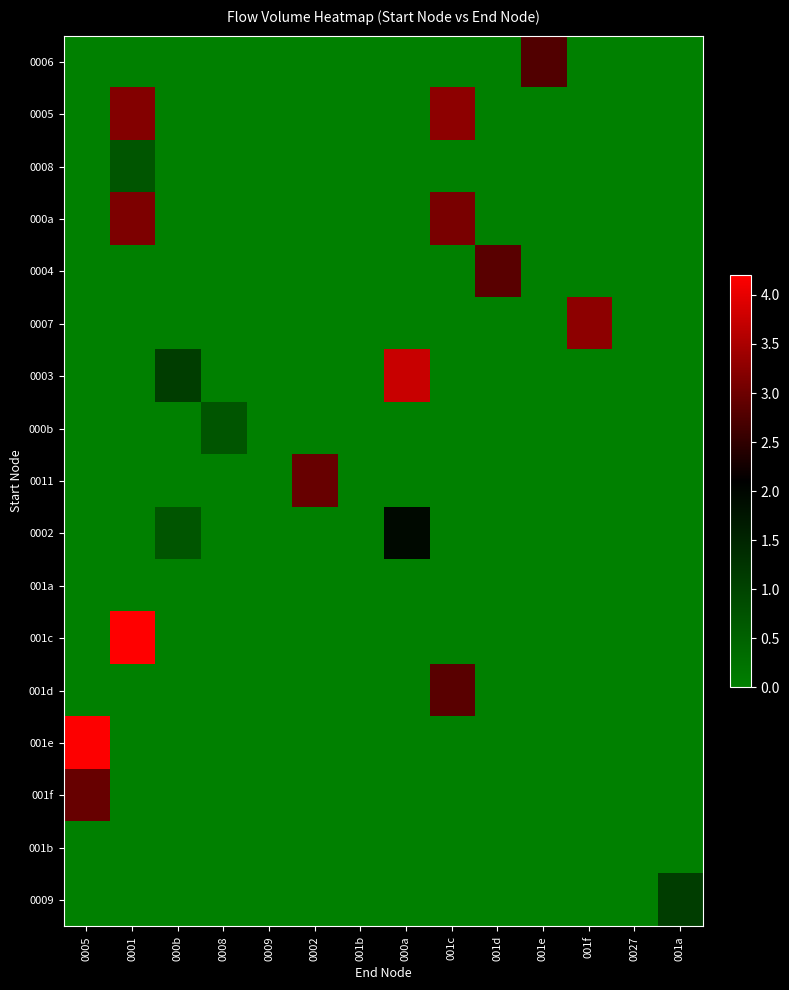

Reading left to right, extract all data points from this chart.

0006: 0005=0.0	0001=0.0	000b=0.0	0008=0.0	0009=0.0	0002=0.0	001b=0.0	000a=0.0	001c=0.0	001d=0.0	001e=2.8	001f=0.0	0027=0.0	001a=0.0
0005: 0005=0.0	0001=3.2	000b=0.0	0008=0.0	0009=0.0	0002=0.0	001b=0.0	000a=0.0	001c=3.3	001d=0.0	001e=0.0	001f=0.0	0027=0.0	001a=0.0
0008: 0005=0.0	0001=0.7	000b=0.0	0008=0.0	0009=0.0	0002=0.0	001b=0.0	000a=0.0	001c=0.0	001d=0.0	001e=0.0	001f=0.0	0027=0.0	001a=0.0
000a: 0005=0.0	0001=3.1	000b=0.0	0008=0.0	0009=0.0	0002=0.0	001b=0.0	000a=0.0	001c=3.1	001d=0.0	001e=0.0	001f=0.0	0027=0.0	001a=0.0
0004: 0005=0.0	0001=0.0	000b=0.0	0008=0.0	0009=0.0	0002=0.0	001b=0.0	000a=0.0	001c=0.0	001d=2.8	001e=0.0	001f=0.0	0027=0.0	001a=0.0
0007: 0005=0.0	0001=0.0	000b=0.0	0008=0.0	0009=0.0	0002=0.0	001b=0.0	000a=0.0	001c=0.0	001d=0.0	001e=0.0	001f=3.3	0027=0.0	001a=0.0
0003: 0005=0.0	0001=0.0	000b=1.1	0008=0.0	0009=0.0	0002=0.0	001b=0.0	000a=3.8	001c=0.0	001d=0.0	001e=0.0	001f=0.0	0027=0.0	001a=0.0
000b: 0005=0.0	0001=0.0	000b=0.0	0008=0.7	0009=0.0	0002=0.0	001b=0.0	000a=0.0	001c=0.0	001d=0.0	001e=0.0	001f=0.0	0027=0.0	001a=0.0
0011: 0005=0.0	0001=0.0	000b=0.0	0008=0.0	0009=0.0	0002=2.9	001b=0.0	000a=0.0	001c=0.0	001d=0.0	001e=0.0	001f=0.0	0027=0.0	001a=0.0
0002: 0005=0.0	0001=0.0	000b=0.7	0008=0.0	0009=0.0	0002=0.0	001b=0.0	000a=1.9	001c=0.0	001d=0.0	001e=0.0	001f=0.0	0027=0.0	001a=0.0
001a: 0005=0.0	0001=0.0	000b=0.0	0008=0.0	0009=0.0	0002=0.0	001b=0.0	000a=0.0	001c=0.0	001d=0.0	001e=0.0	001f=0.0	0027=0.0	001a=0.0
001c: 0005=0.0	0001=4.2	000b=0.0	0008=0.0	0009=0.0	0002=0.0	001b=0.0	000a=0.0	001c=0.0	001d=0.0	001e=0.0	001f=0.0	0027=0.0	001a=0.0
001d: 0005=0.0	0001=0.0	000b=0.0	0008=0.0	0009=0.0	0002=0.0	001b=0.0	000a=0.0	001c=2.8	001d=0.0	001e=0.0	001f=0.0	0027=0.0	001a=0.0
001e: 0005=4.2	0001=0.0	000b=0.0	0008=0.0	0009=0.0	0002=0.0	001b=0.0	000a=0.0	001c=0.0	001d=0.0	001e=0.0	001f=0.0	0027=0.0	001a=0.0
001f: 0005=2.9	0001=0.0	000b=0.0	0008=0.0	0009=0.0	0002=0.0	001b=0.0	000a=0.0	001c=0.0	001d=0.0	001e=0.0	001f=0.0	0027=0.0	001a=0.0
001b: 0005=0.0	0001=0.0	000b=0.0	0008=0.0	0009=0.0	0002=0.0	001b=0.0	000a=0.0	001c=0.0	001d=0.0	001e=0.0	001f=0.0	0027=0.0	001a=0.0
0009: 0005=0.0	0001=0.0	000b=0.0	0008=0.0	0009=0.0	0002=0.0	001b=0.0	000a=0.0	001c=0.0	001d=0.0	001e=0.0	001f=0.0	0027=0.0	001a=1.1